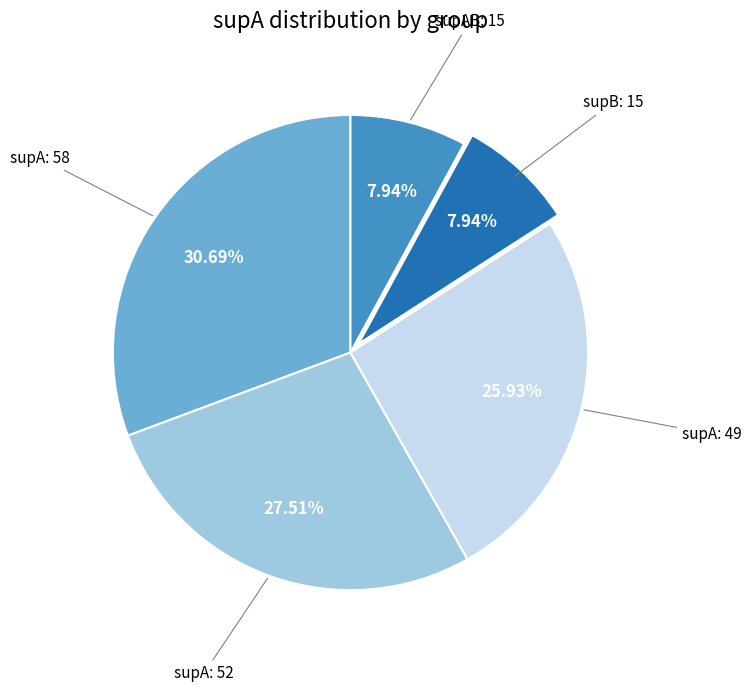

Count the number of slices in the pie.

5